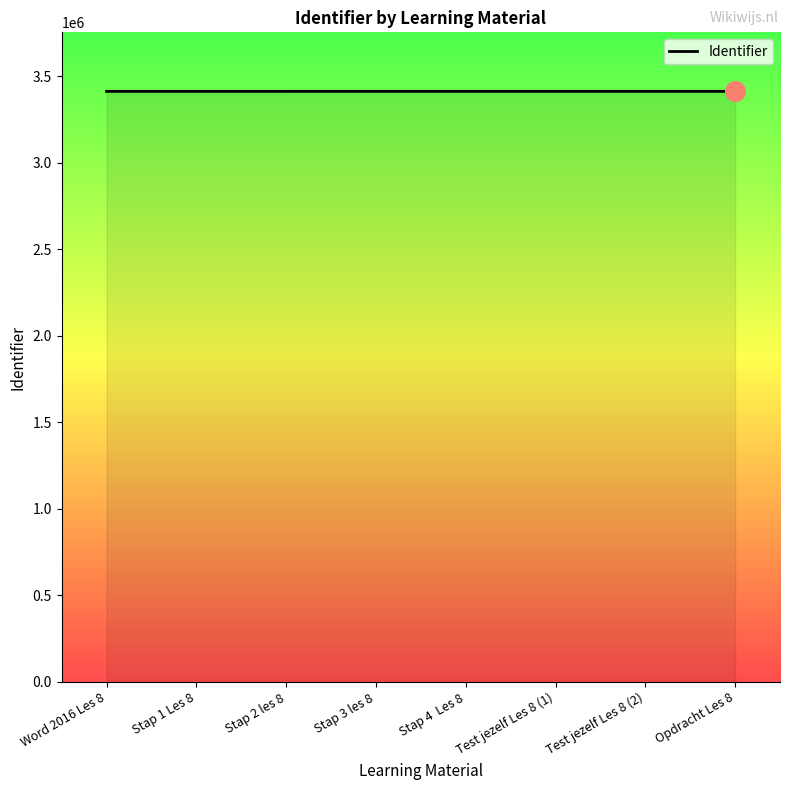

Approximately how many times larger is the value at Stap 2 les 8 compared to Stap 3 les 8?

1.0